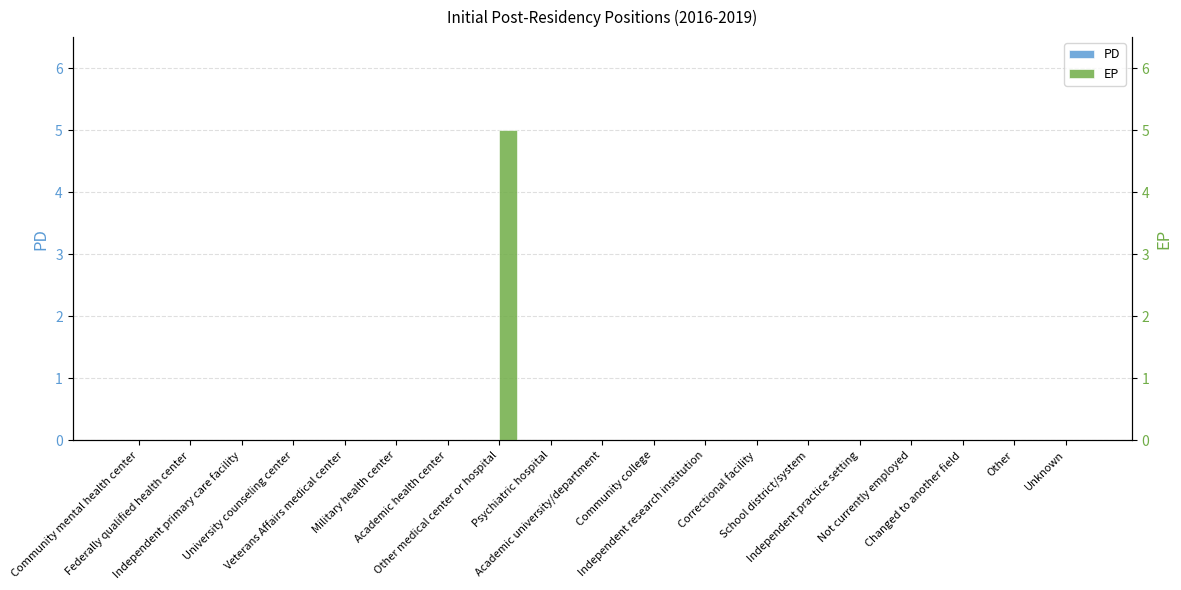

Which series has the widest spread of values?

EP